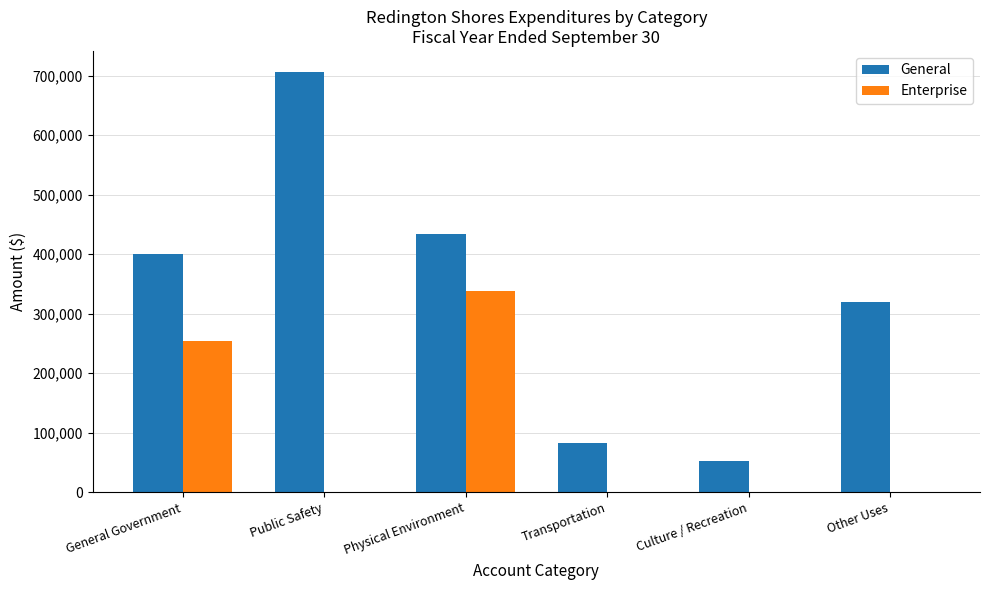

Reading left to right, what are all the values shown in this chart?

General: General Government=399605	Public Safety=706341	Physical Environment=433173	Transportation=82796	Culture / Recreation=52629	Other Uses=320411
Enterprise: General Government=254140	Public Safety=0	Physical Environment=338519	Transportation=0	Culture / Recreation=0	Other Uses=0